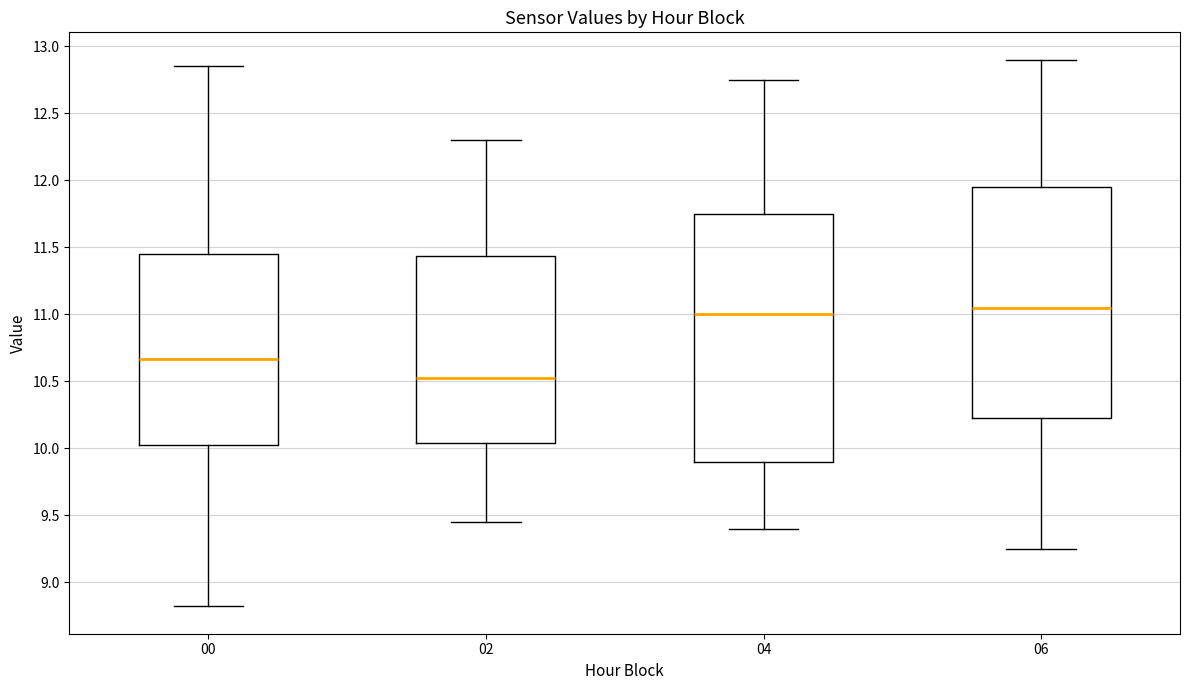

Which box is the tallest, from its lower edge to its upper edge?

04